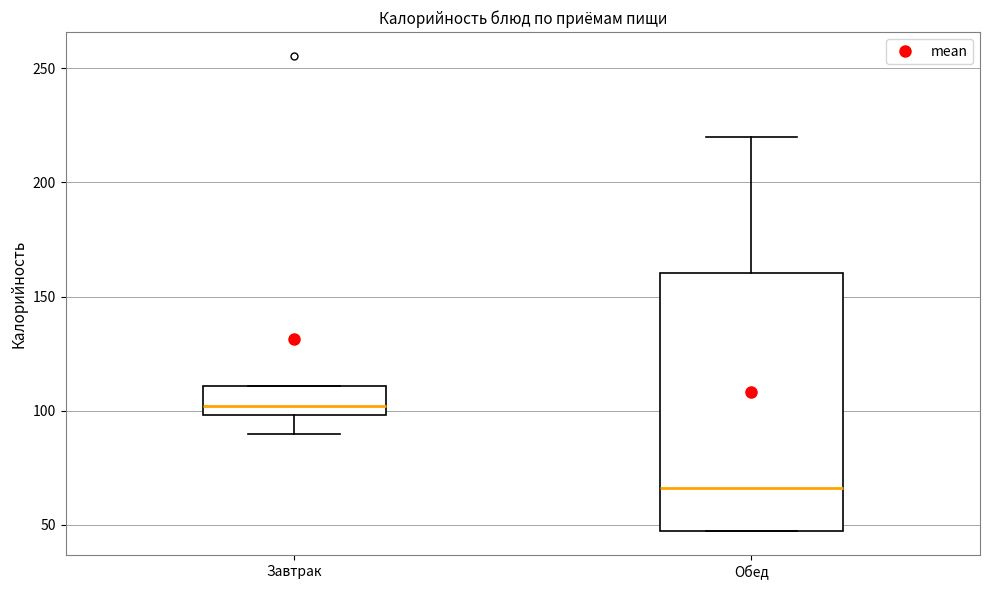

Reading left to right, read every box against the y-axis: the position of its median line, the range the box covers, and the ends of its whiskers. The values are not printed on the chart, so give them approximately, as read against the axis.

Завтрак: median 100 (just above the box's lower edge), box 100 to 110, whiskers 90 to 110
Обед: median 65, box 45 to 160, whiskers 45 to 220